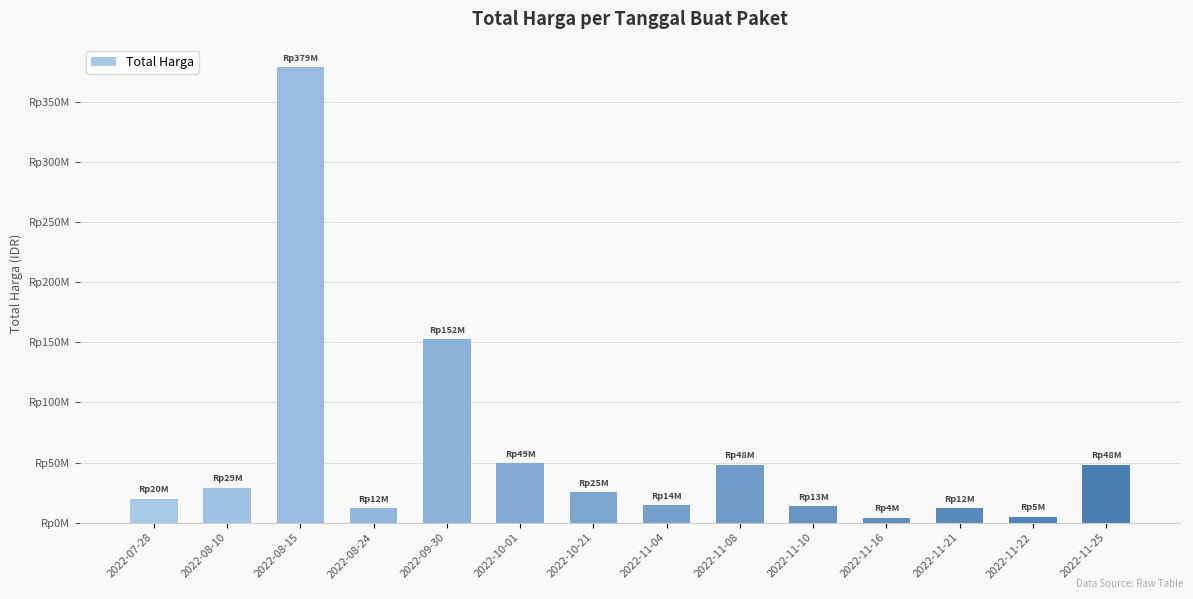

Does the chart contain any negative values?

No